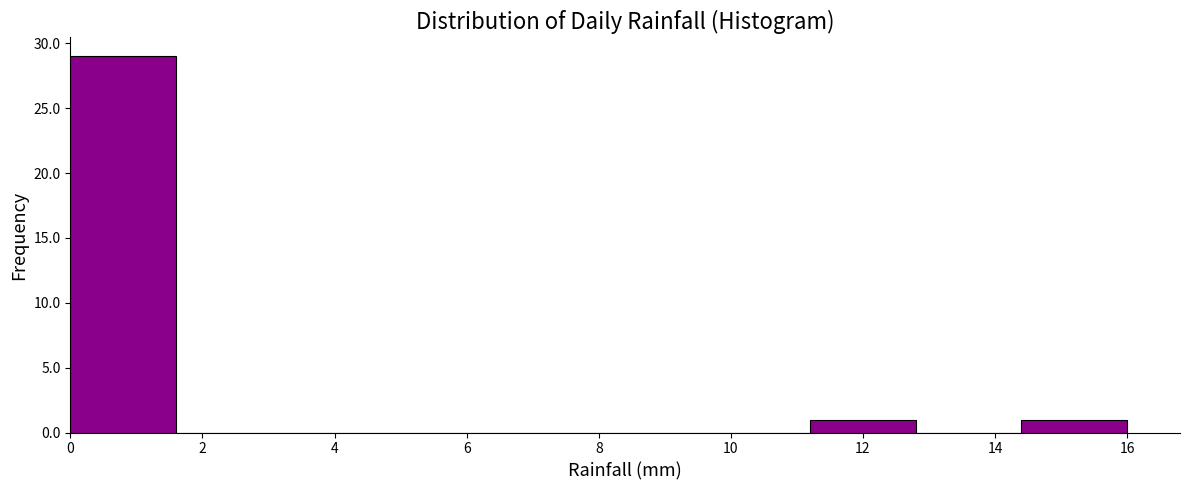

Which range on the x-axis has the tallest bar?

0.0 to 1.6